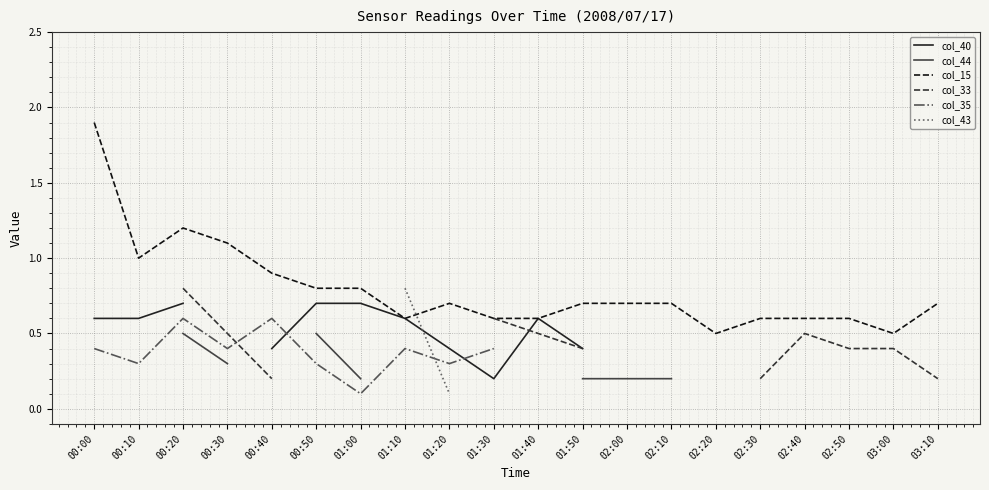

True or false: col_15 has a value of 0.7 at 02:00.

True